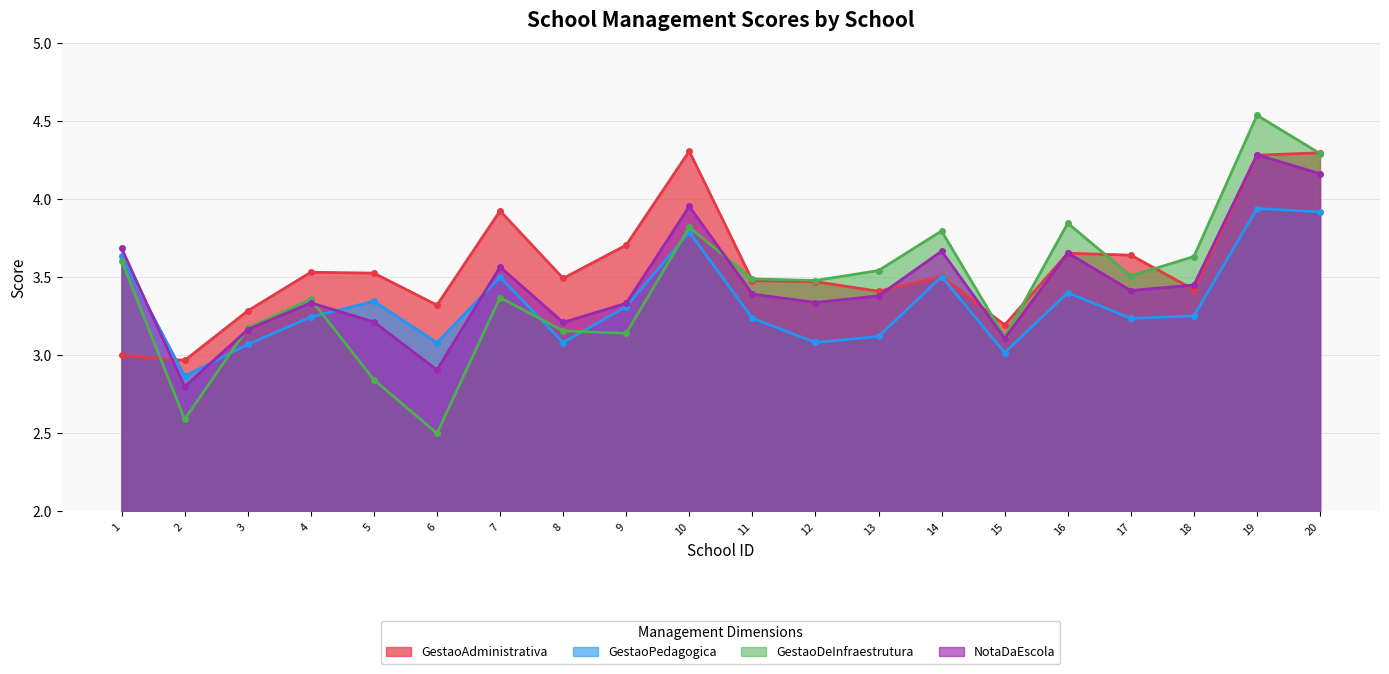

Reading left to right, transcribe all the data shown in this chart.

GestaoAdministrativa: 1=3.0	2=3.0	3=3.3	4=3.5	5=3.5	6=3.3	7=3.9	8=3.5	9=3.7	10=4.3	11=3.5	12=3.5	13=3.4	14=3.5	15=3.2	16=3.7	17=3.6	18=3.4	19=4.3	20=4.3
GestaoPedagogica: 1=3.6	2=2.9	3=3.1	4=3.2	5=3.3	6=3.1	7=3.5	8=3.1	9=3.3	10=3.8	11=3.2	12=3.1	13=3.1	14=3.5	15=3.0	16=3.4	17=3.2	18=3.3	19=3.9	20=3.9
GestaoDeInfraestrutura: 1=3.6	2=2.6	3=3.2	4=3.4	5=2.8	6=2.5	7=3.4	8=3.2	9=3.1	10=3.8	11=3.5	12=3.5	13=3.5	14=3.8	15=3.1	16=3.8	17=3.5	18=3.6	19=4.5	20=4.3
NotaDaEscola: 1=3.7	2=2.8	3=3.2	4=3.3	5=3.2	6=2.9	7=3.6	8=3.2	9=3.3	10=4.0	11=3.4	12=3.3	13=3.4	14=3.7	15=3.1	16=3.7	17=3.4	18=3.5	19=4.3	20=4.2